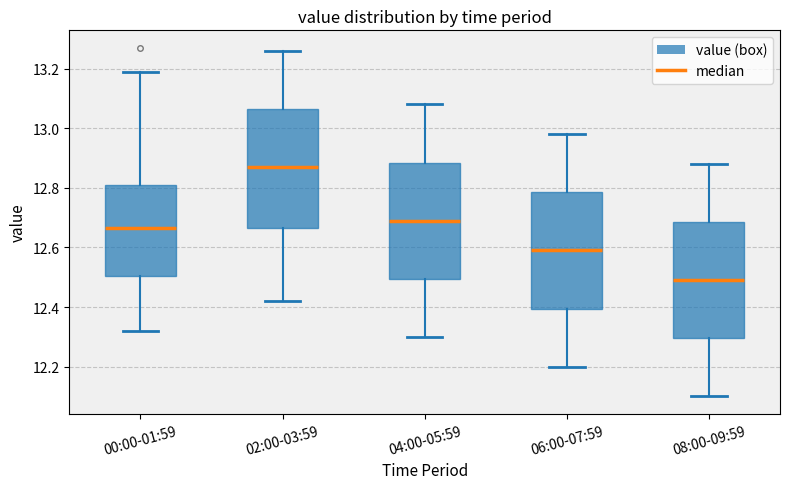

Reading left to right, transcribe this box plot: for each box, give where its median line is, the range the box spans, and where its two whiskers end, as read against the y-axis. The values are not printed on the chart, so give them approximately, as read against the axis.

00:00-01:59: median 12.66, box 12.50 to 12.82, whiskers 12.32 to 13.20
02:00-03:59: median 12.88, box 12.66 to 13.06, whiskers 12.42 to 13.26
04:00-05:59: median 12.70, box 12.50 to 12.88, whiskers 12.30 to 13.08
06:00-07:59: median 12.60, box 12.40 to 12.78, whiskers 12.20 to 12.98
08:00-09:59: median 12.50, box 12.30 to 12.68, whiskers 12.10 to 12.88